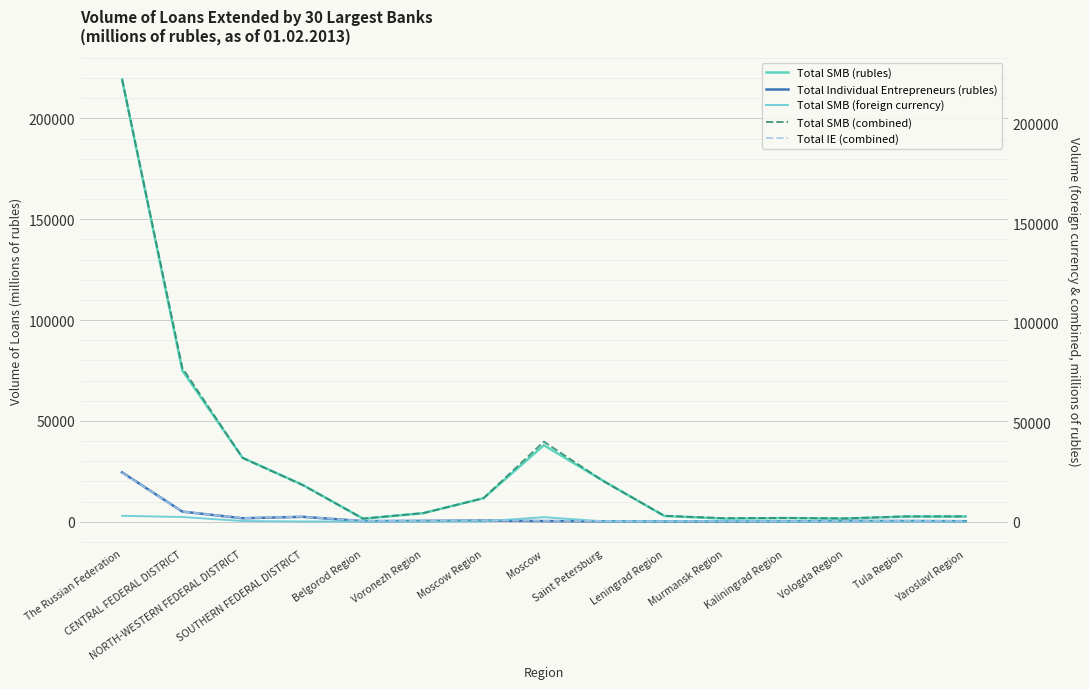

What is the difference between the second highest and second lowest values in the Total Individual Entrepreneurs (rubles) series?

4920